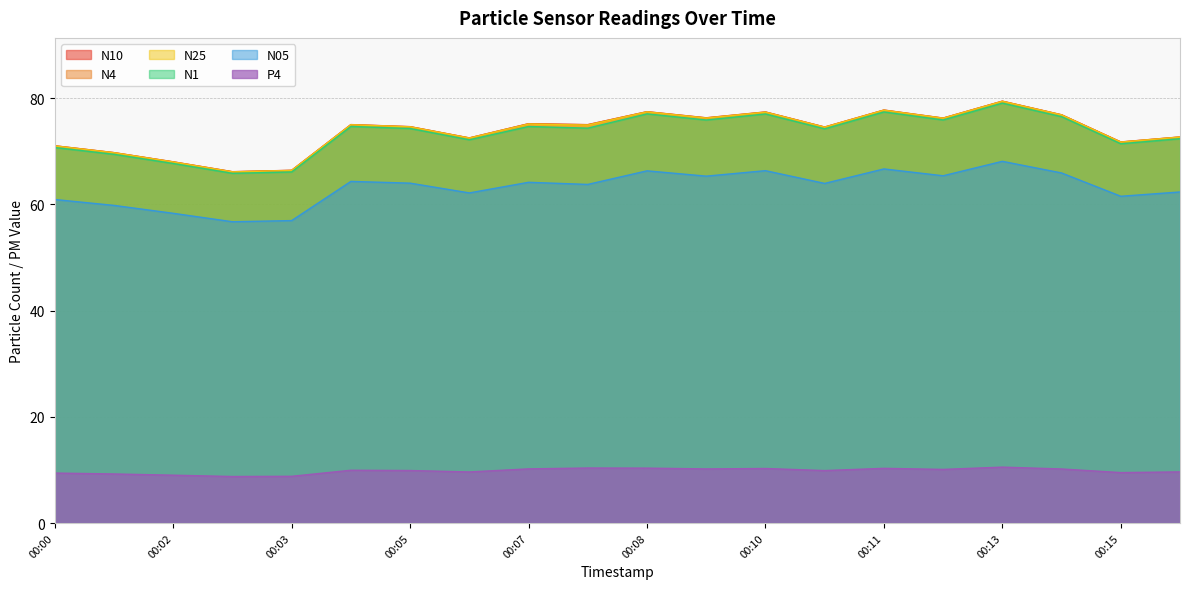

Is it true that N1 equals 76.5 at 00:14?

True